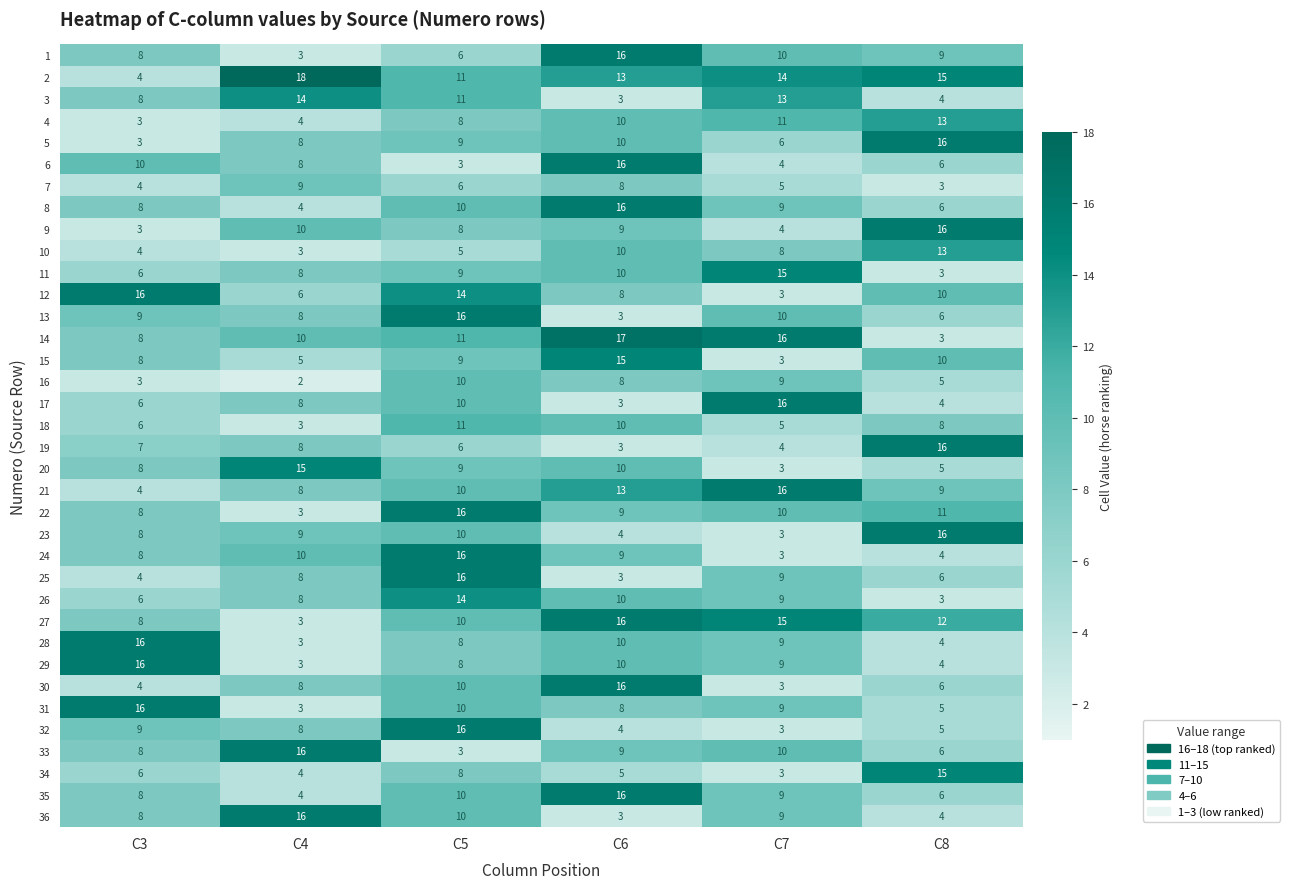

At which label is 12 closest to 9?

C6